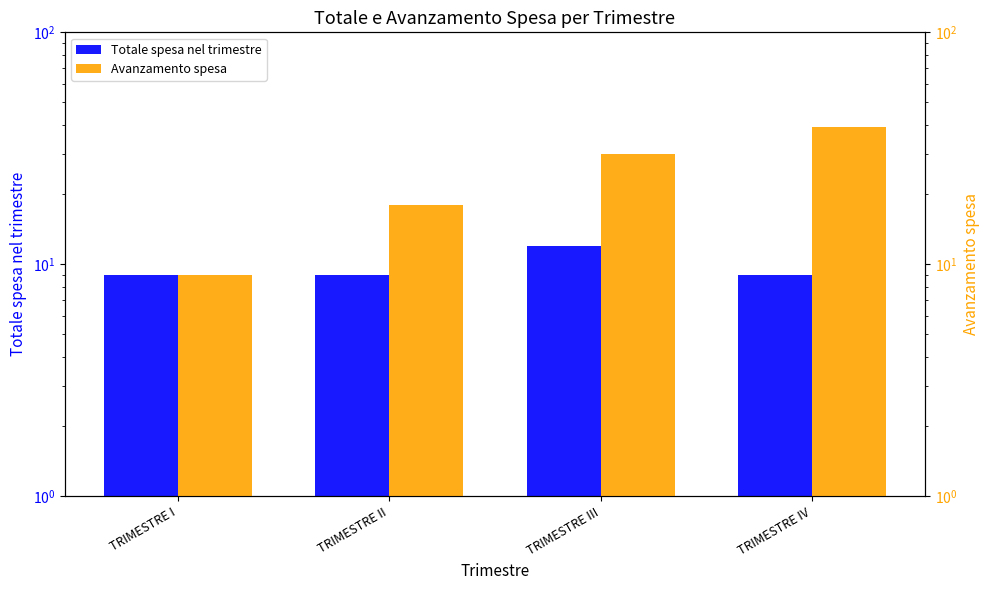

What is the value of the Totale spesa nel trimestre bar at the 3rd from the left?

12